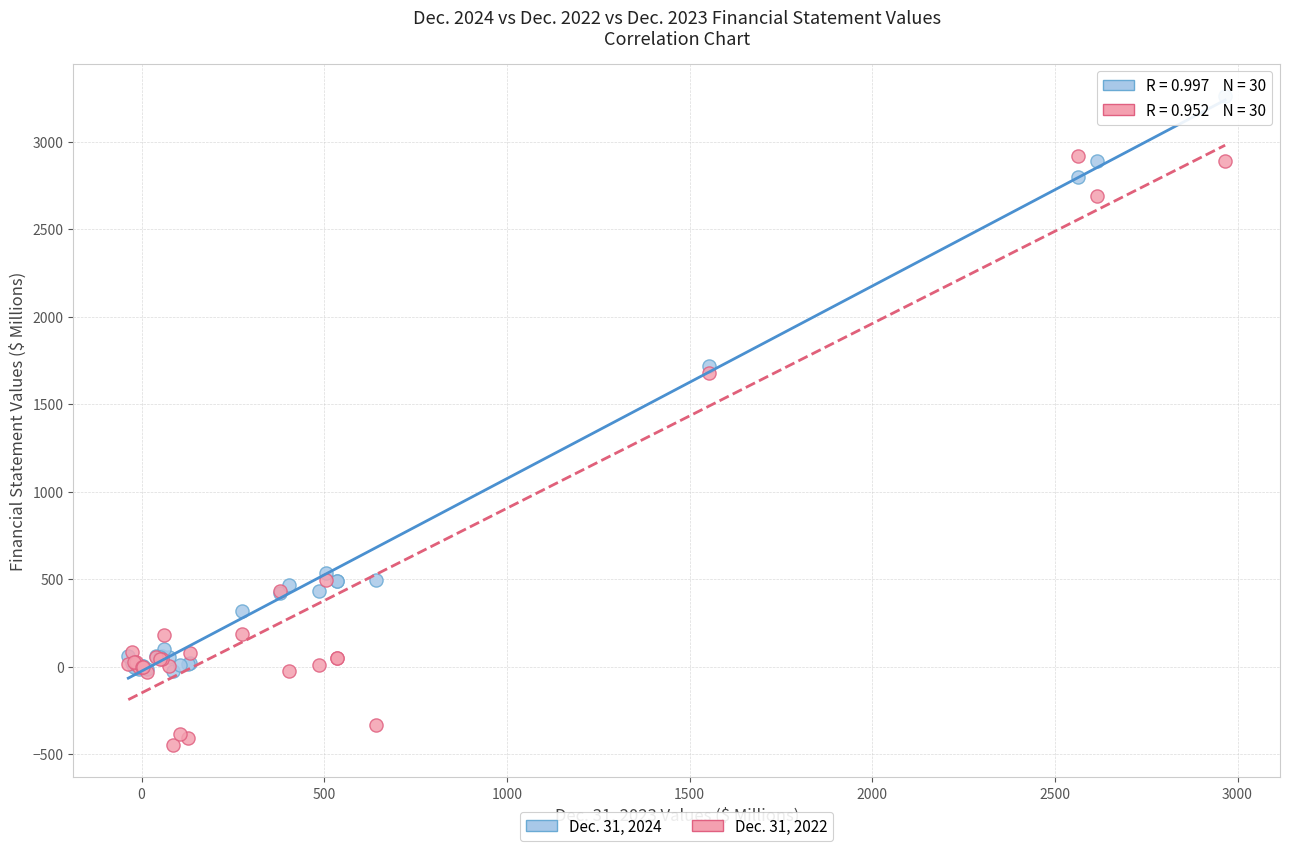

Which series contains the lowest Y value?

Dec. 31, 2022